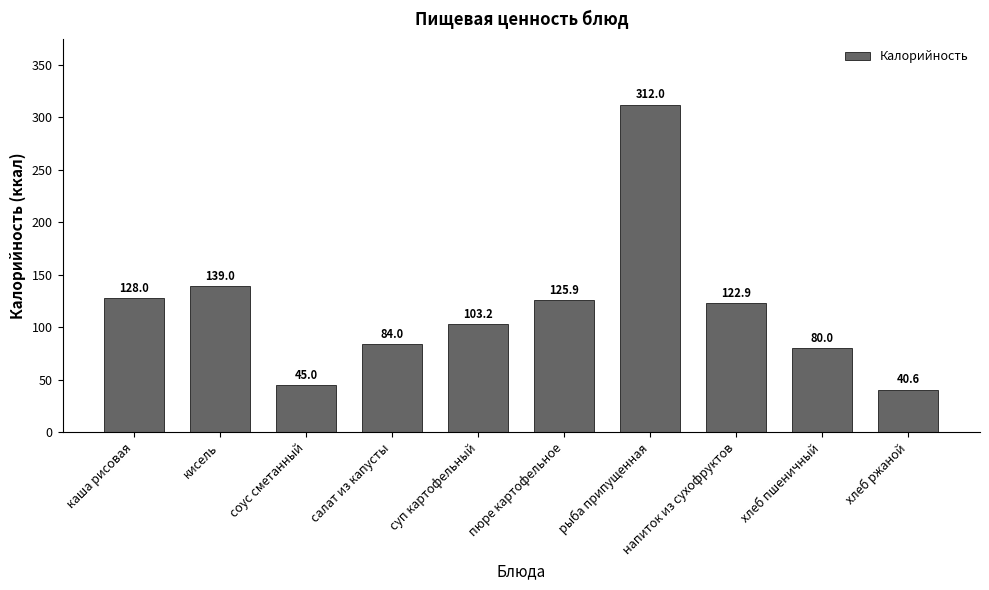

Reading left to right, transcribe all the data shown in this chart.

128.0	139.0	45.0	84.0	103.2	125.9	312.0	122.9	80.0	40.6